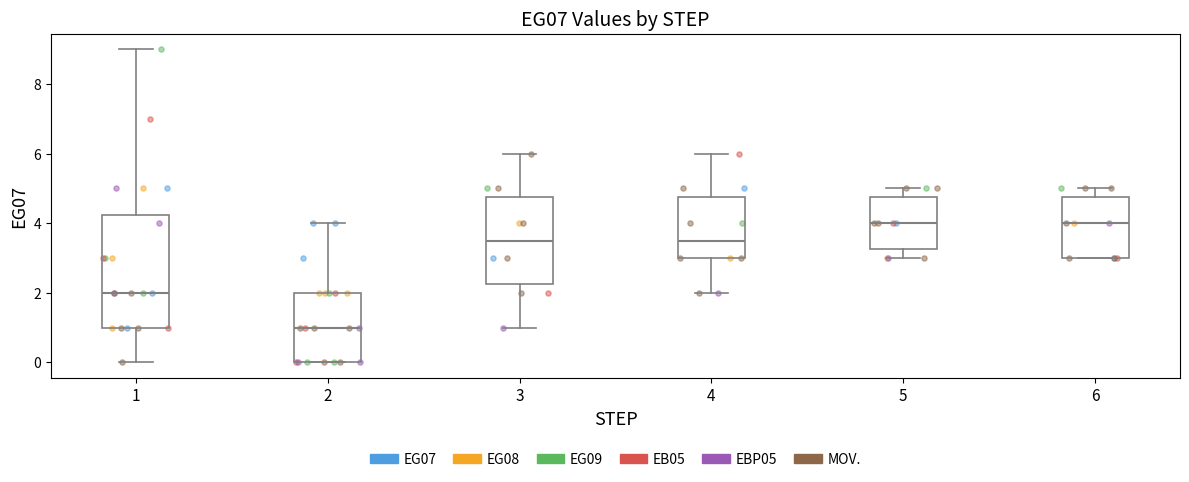

Which box is the tallest, from its lower edge to its upper edge?

1